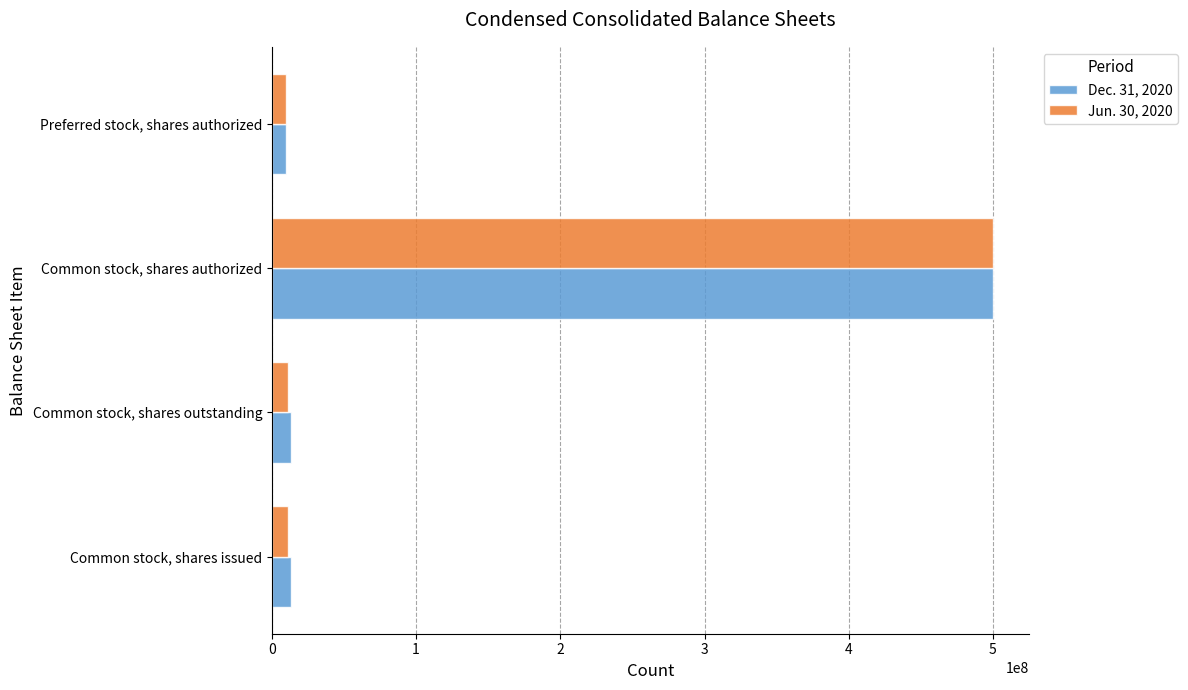

At Common stock, shares issued, list the series in order from largest to smallest.

Dec. 31, 2020, Jun. 30, 2020